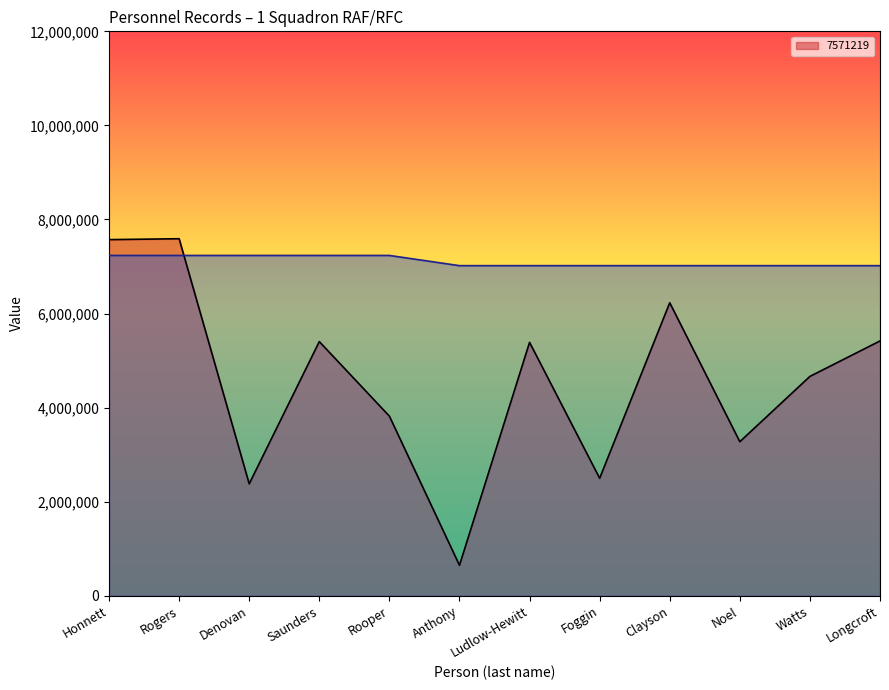

Where is the first local minimum for 7571219?

Denovan